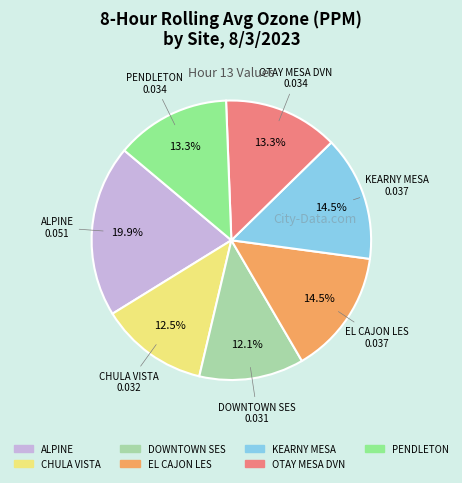

Which category has the biggest portion of the pie?

ALPINE